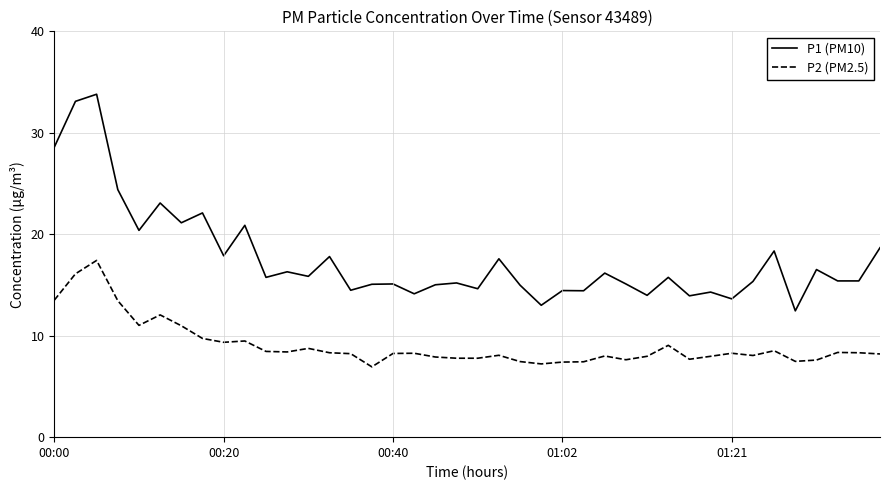

Does the chart display data point markers on the line(s)?

No